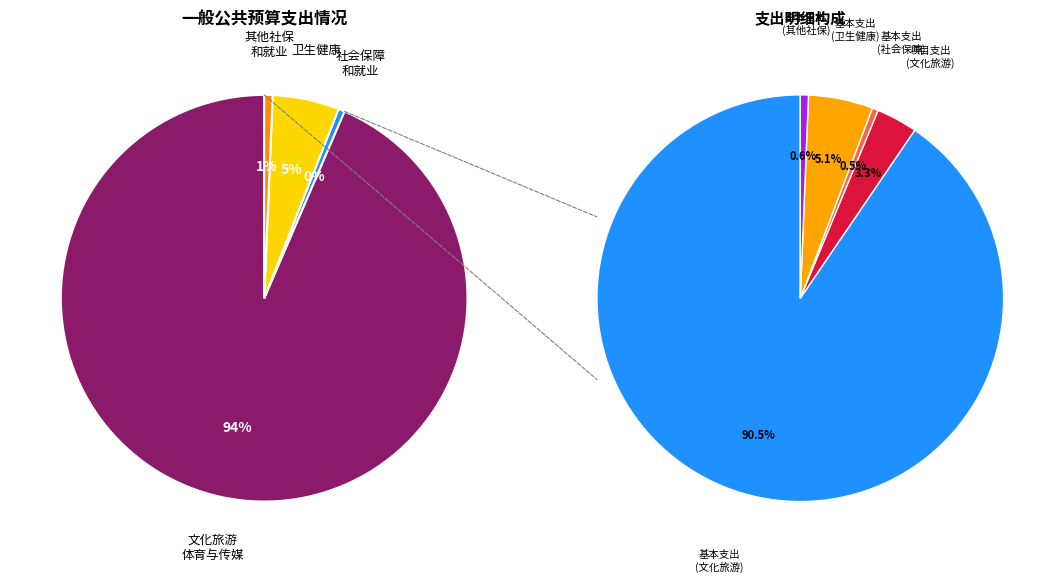

Rank the categories by value from highest to lowest.

文化旅游体育与传媒支出, 卫生健康支出, 其他社会保障和就业支出, 社会保障和就业支出